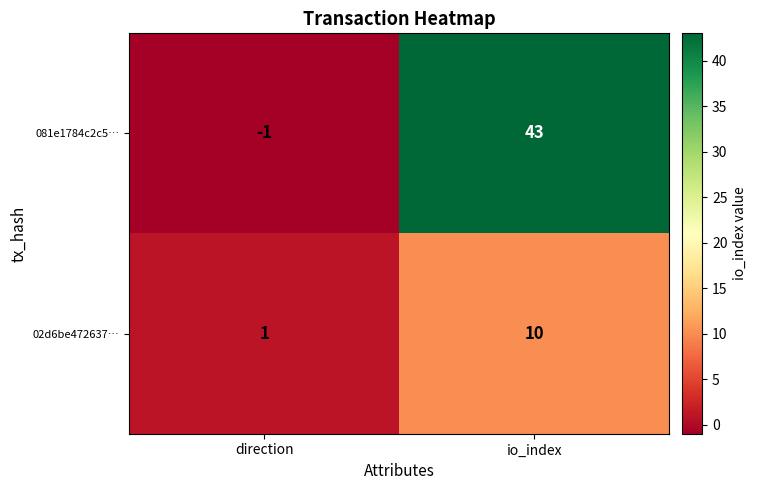

The value of 081e1784c2c5… at io_index is 43. True or false?

True